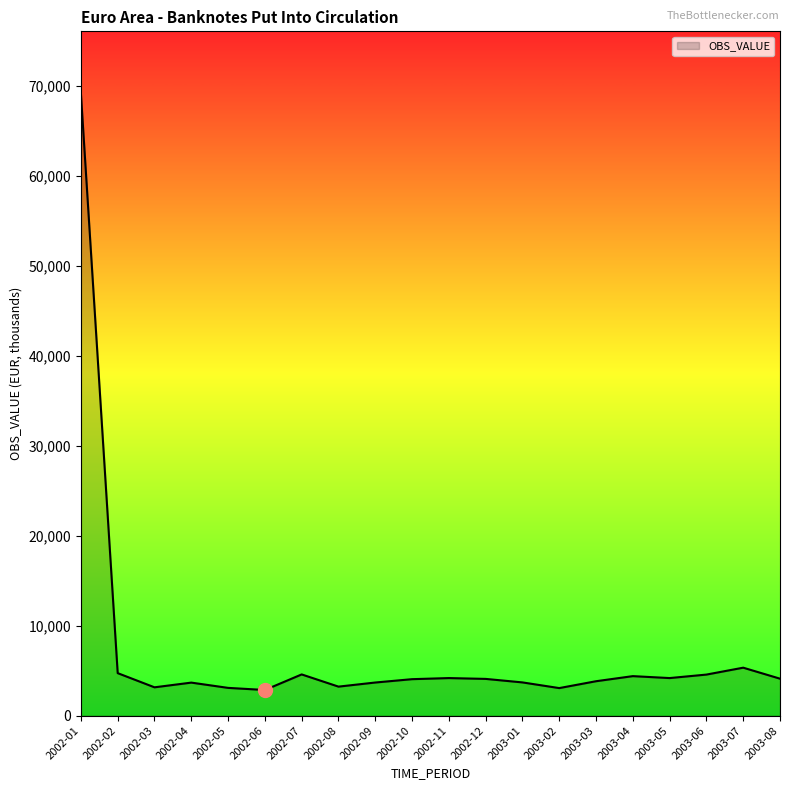

Is it true that the value at 2003-07 is 5332.1?

True